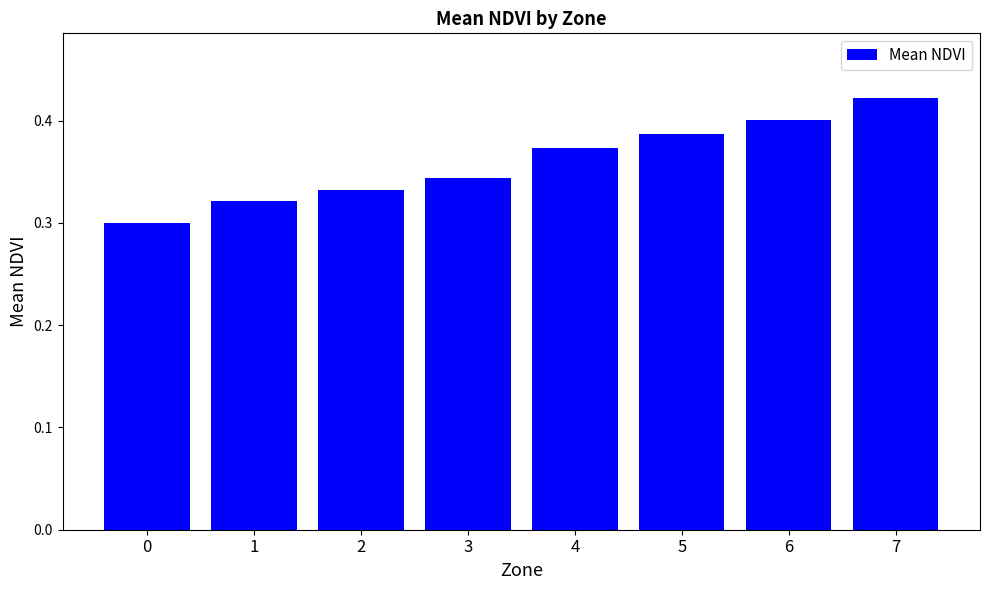

Rank the categories by value from highest to lowest.

7, 6, 5, 4, 3, 2, 1, 0